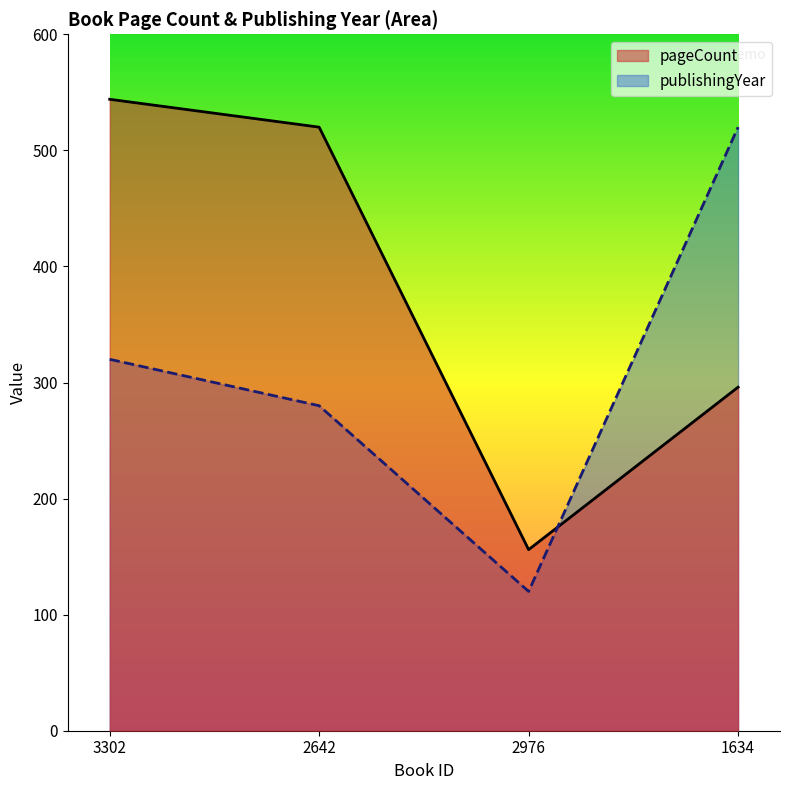

What is the difference between the maximum and minimum values in the pageCount series?

388